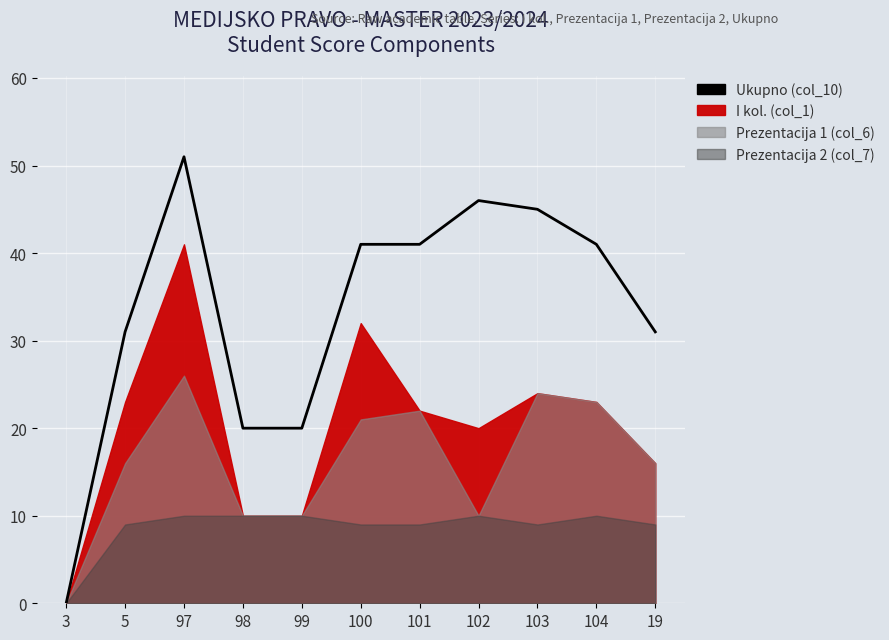

Reading left to right, transcribe all the data shown in this chart.

3=0	5=31	97=51	98=20	99=20	100=41	101=41	102=46	103=45	104=41	19=31